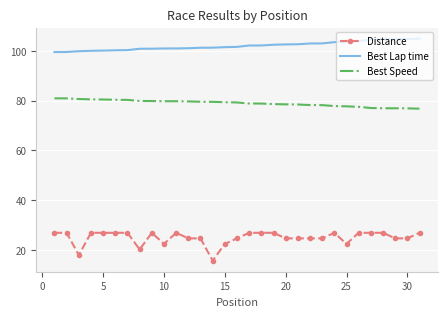

What is the greatest value displayed?

104.9